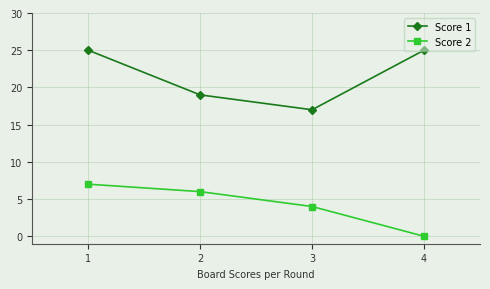

List the labels in order of Score 2 value, smallest first.

4, 3, 2, 1